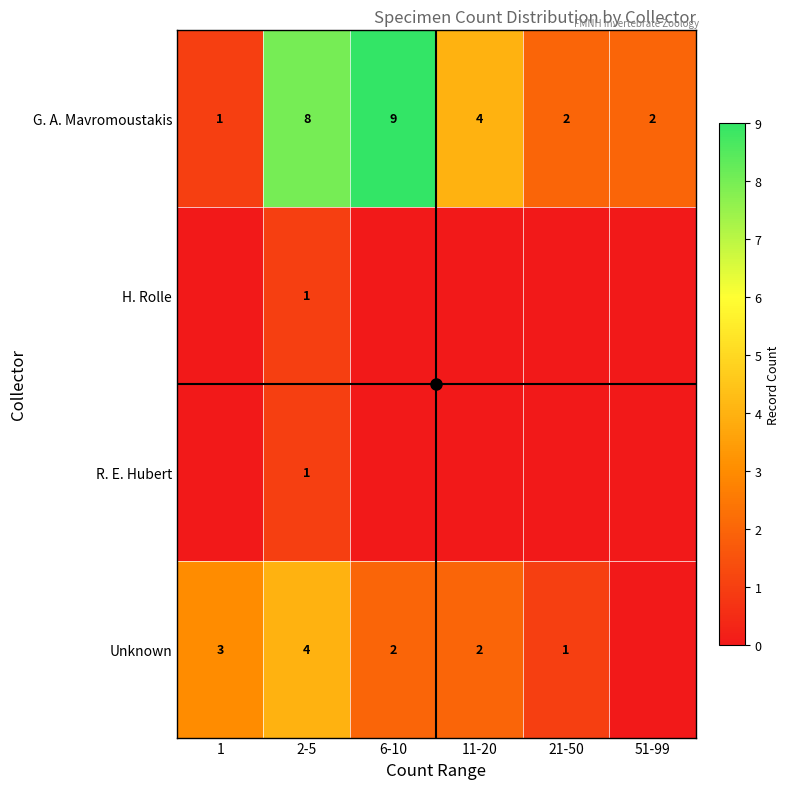

How many G. A. Mavromoustakis values are between 2 and 8?

4